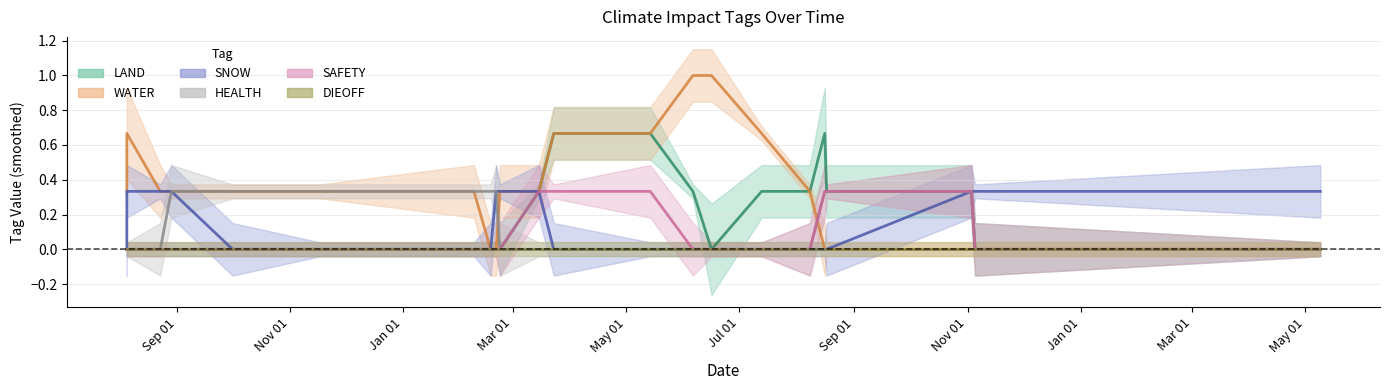

True or false: SNOW has a value of 0 at 2023-11-03.

False